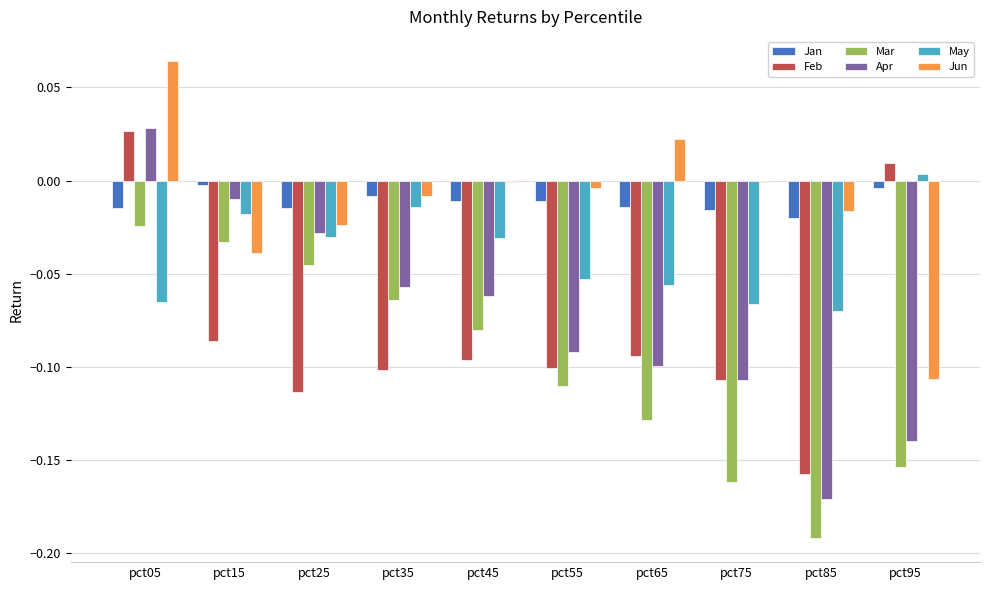

Which series changed the most between pct05 and pct25?

Feb